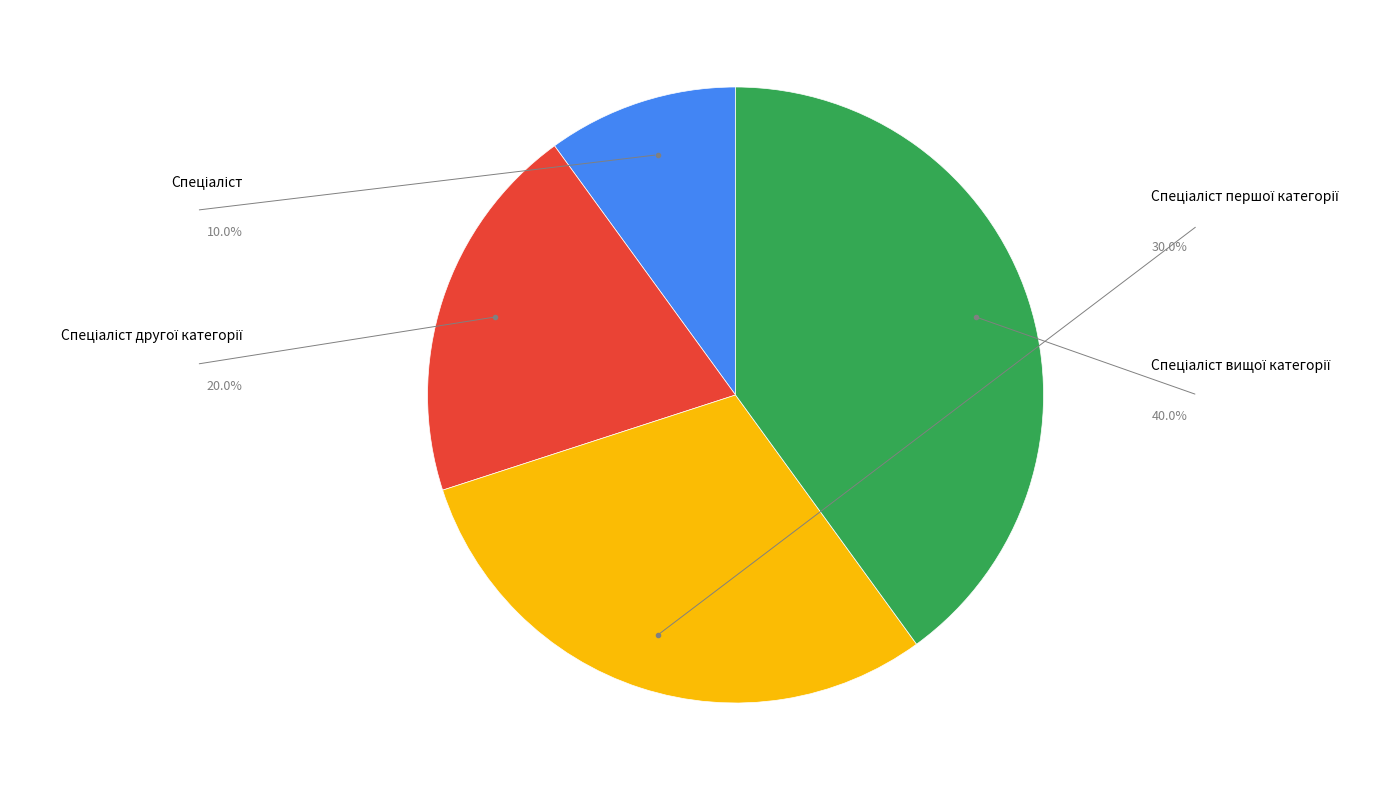

Is there any slice that represents more than half of the pie?

No